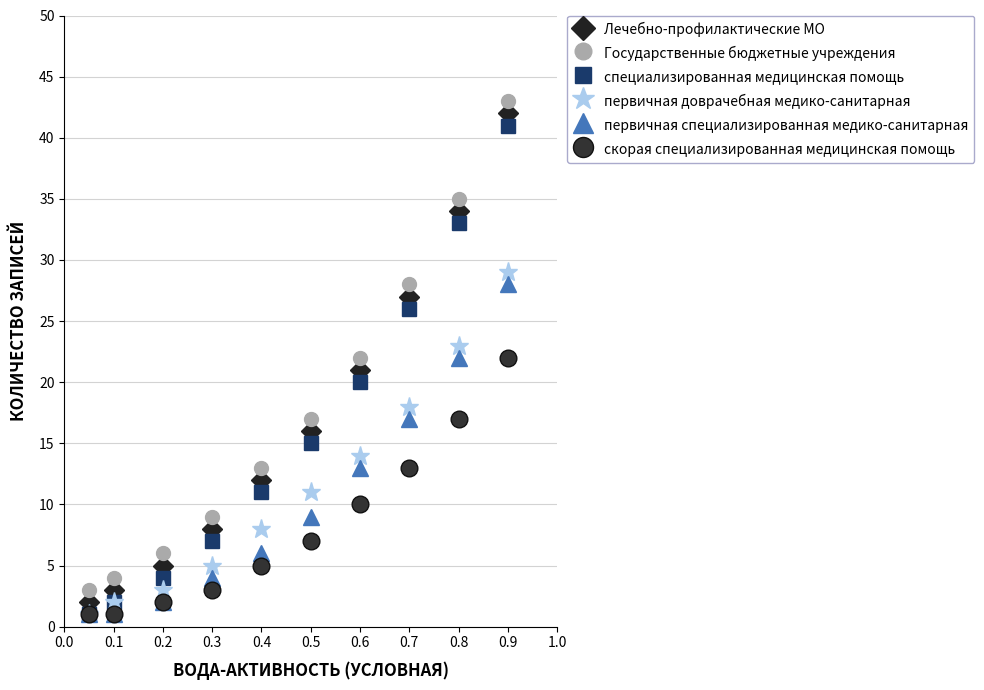

True or false: Лечебно-профилактические МО and Государственные бюджетные учреждения cross at least once.

False